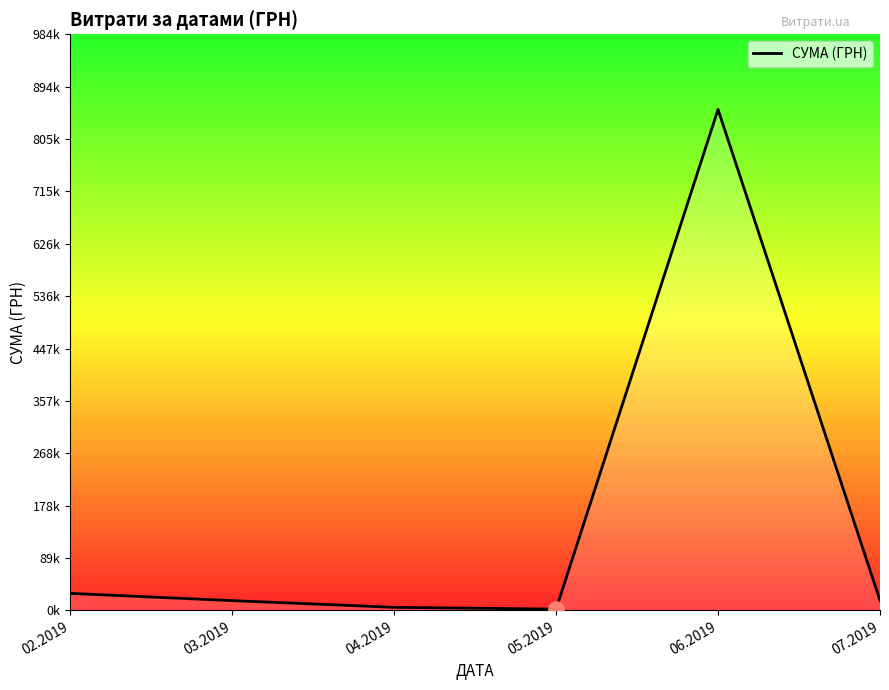

Between 04.2019 and 03.2019, which is larger?

03.2019